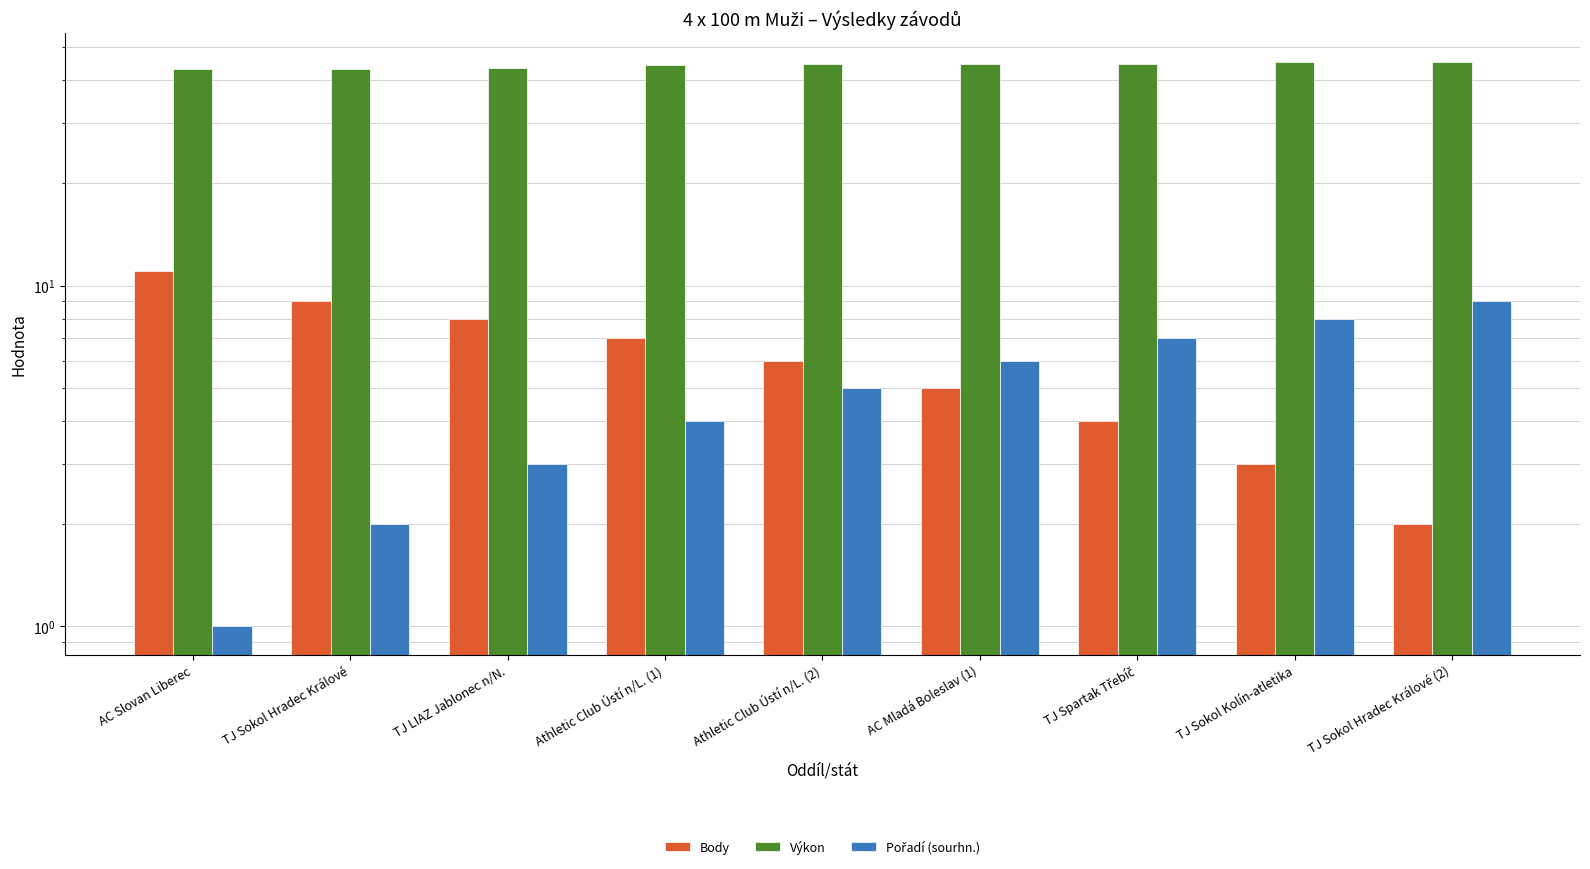

How many data points in Body are above 6?

4